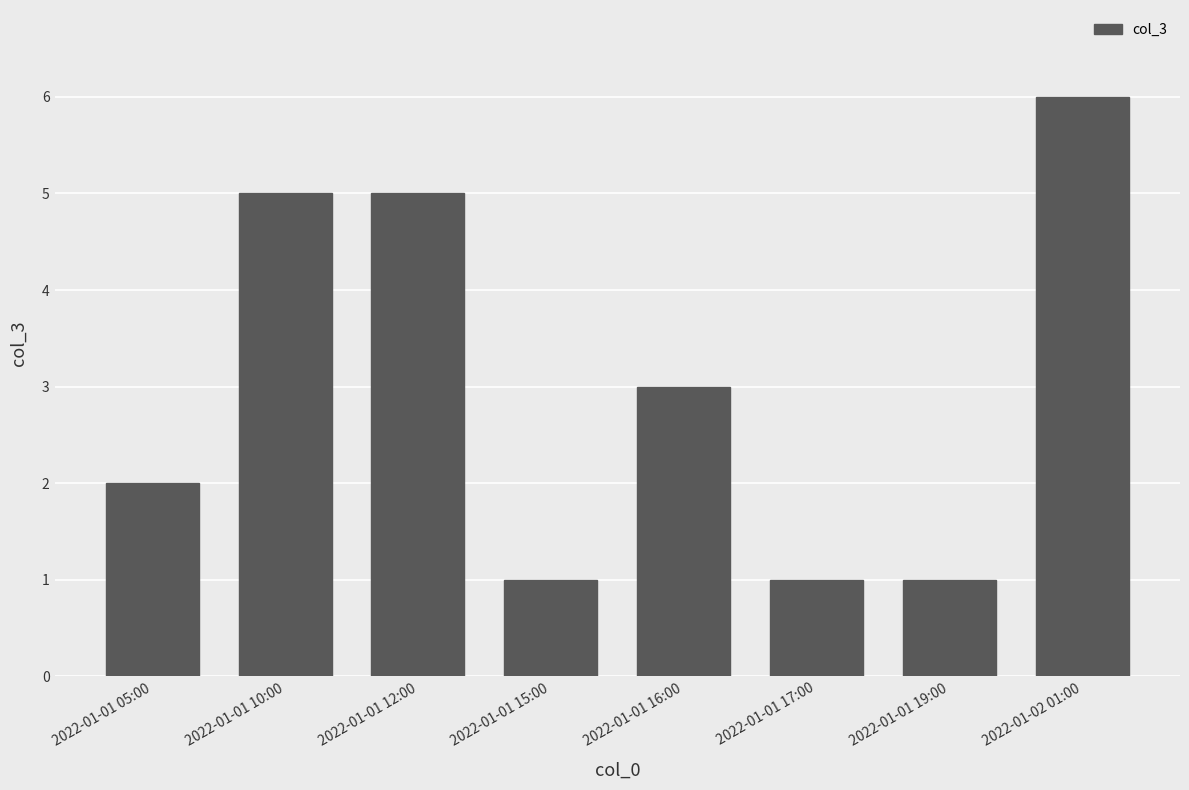

What is the sum of all values?

24